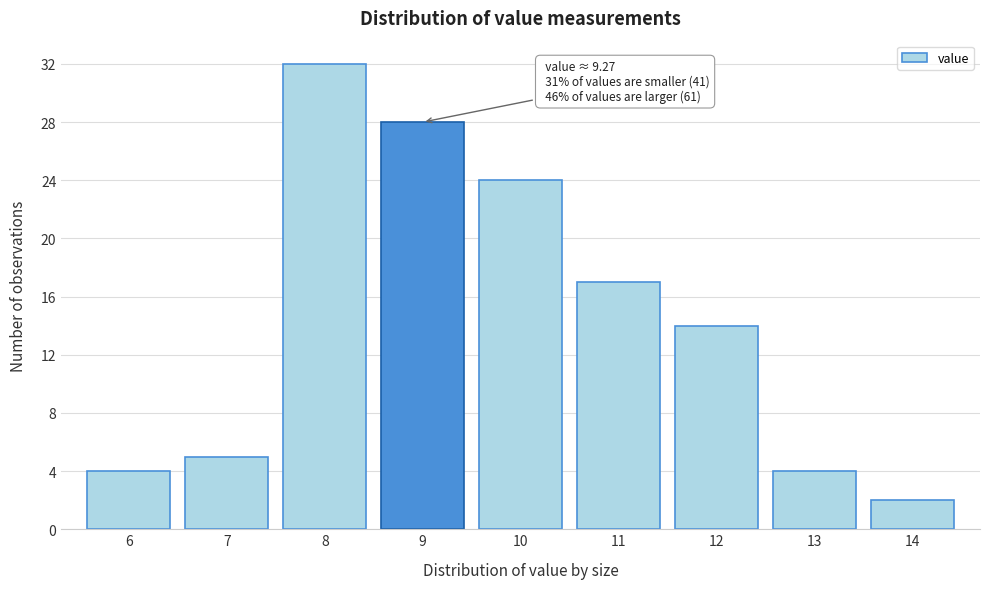

Reading left to right, extract all data points from this chart.

6=4	7=5	8=32	9=28	10=24	11=17	12=14	13=4	14=2